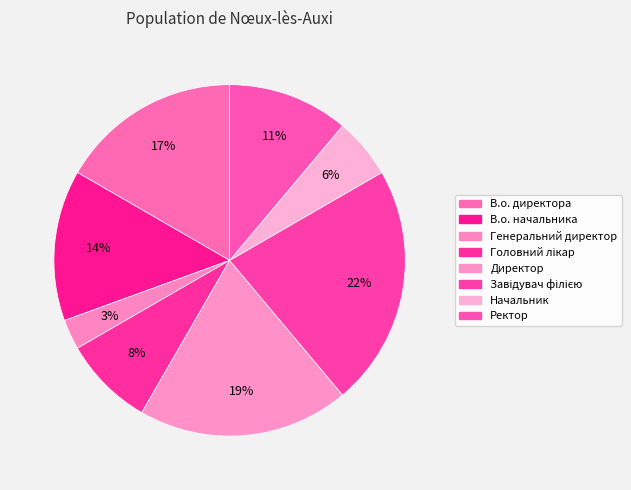

To the nearest percent, what is the combined percentage of В.о. начальника and Ректор?

25%